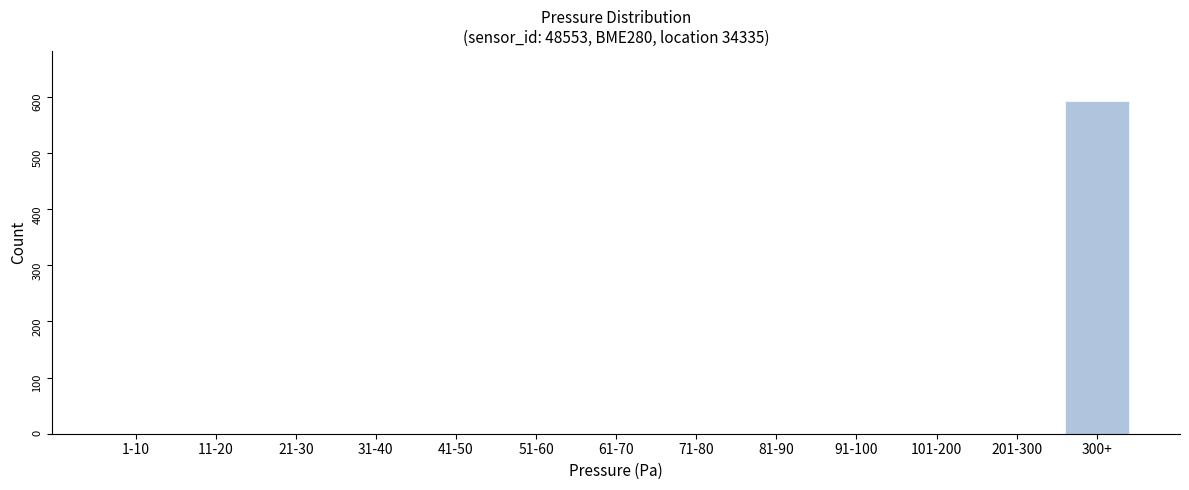

Reading left to right, what are all the values shown in this chart?

1-10=0	11-20=0	21-30=0	31-40=0	41-50=0	51-60=0	61-70=0	71-80=0	81-90=0	91-100=0	101-200=0	201-300=0	300+=593